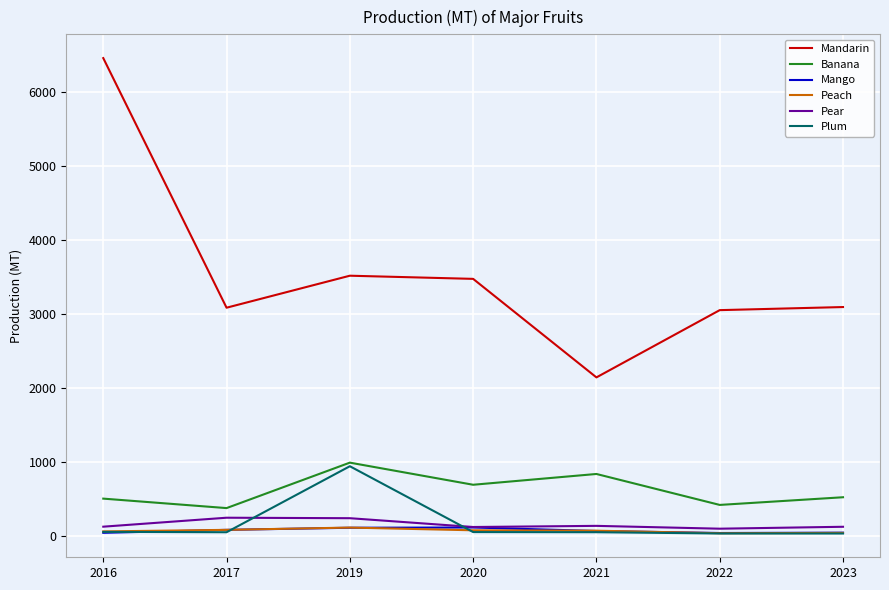

At which label is Banana closest to 689?

2020